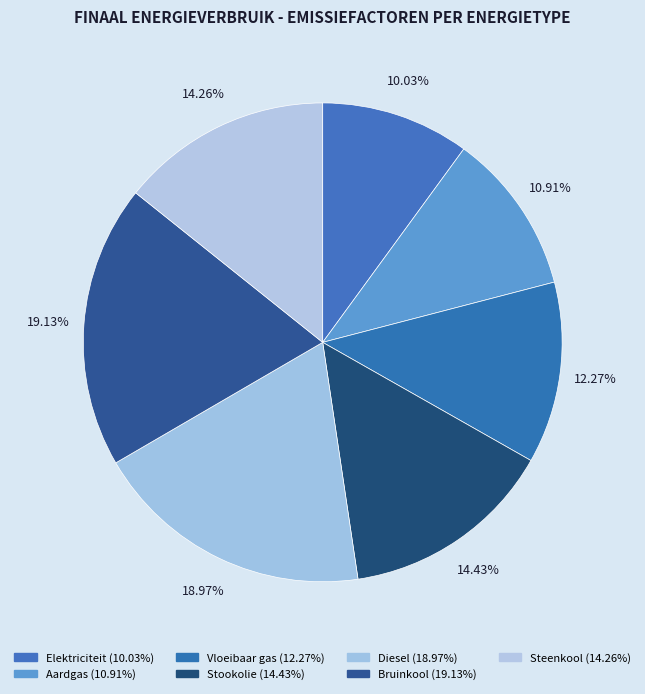

Which category has the biggest portion of the pie?

Bruinkool